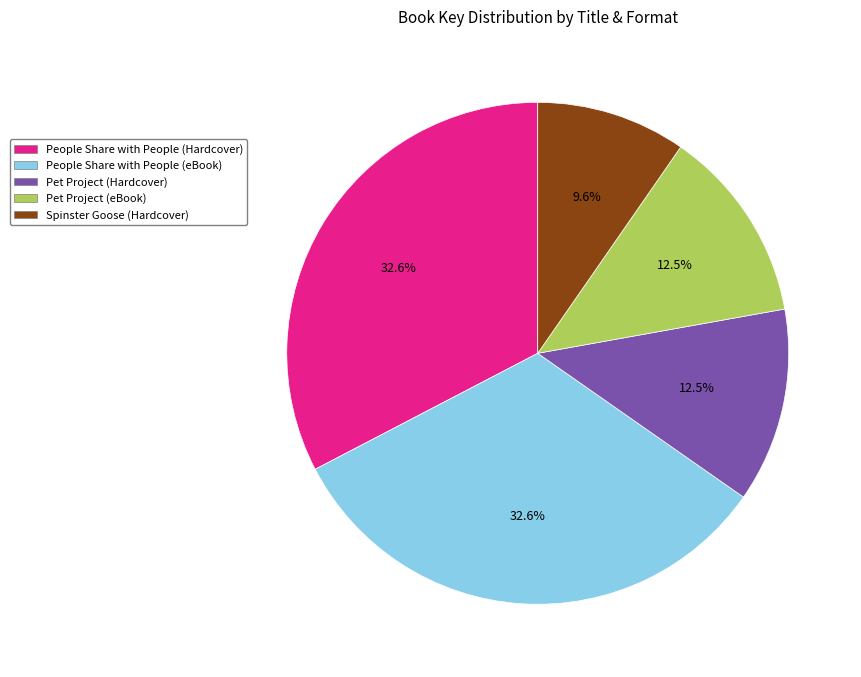

Does People Share with People (Hardcover) represent more than half of the total?

No